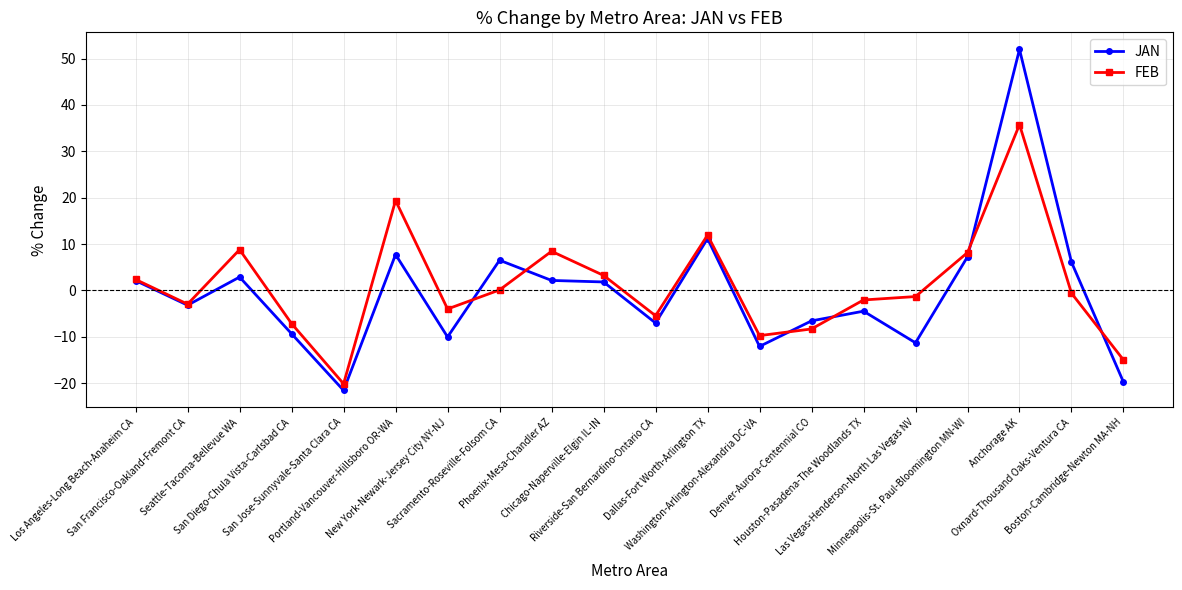

How many lines are shown in the chart?

2